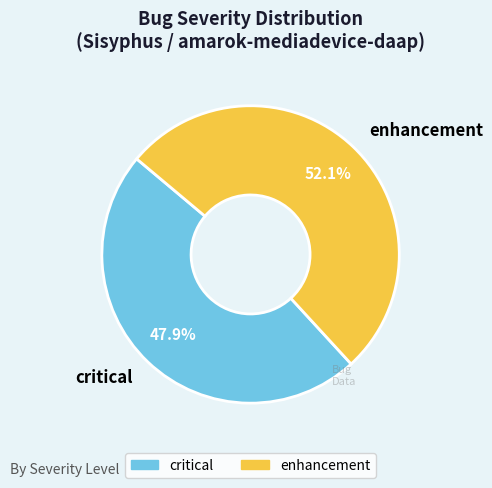

How many segments does this pie chart have?

2